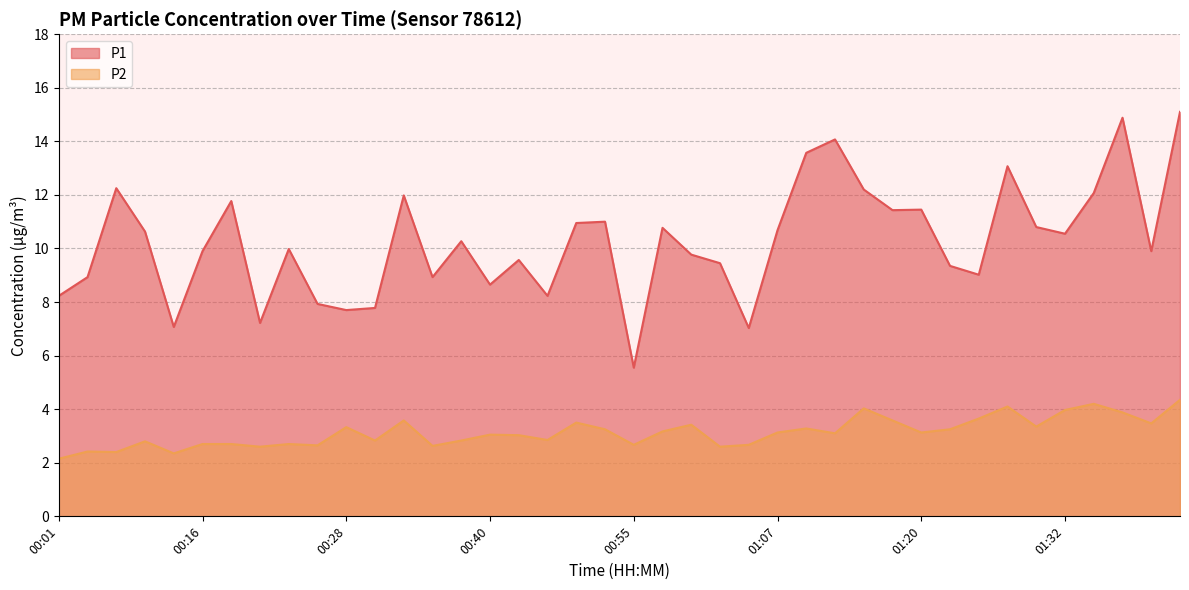

What is the difference between the highest and lowest values at 00:11?

7.8